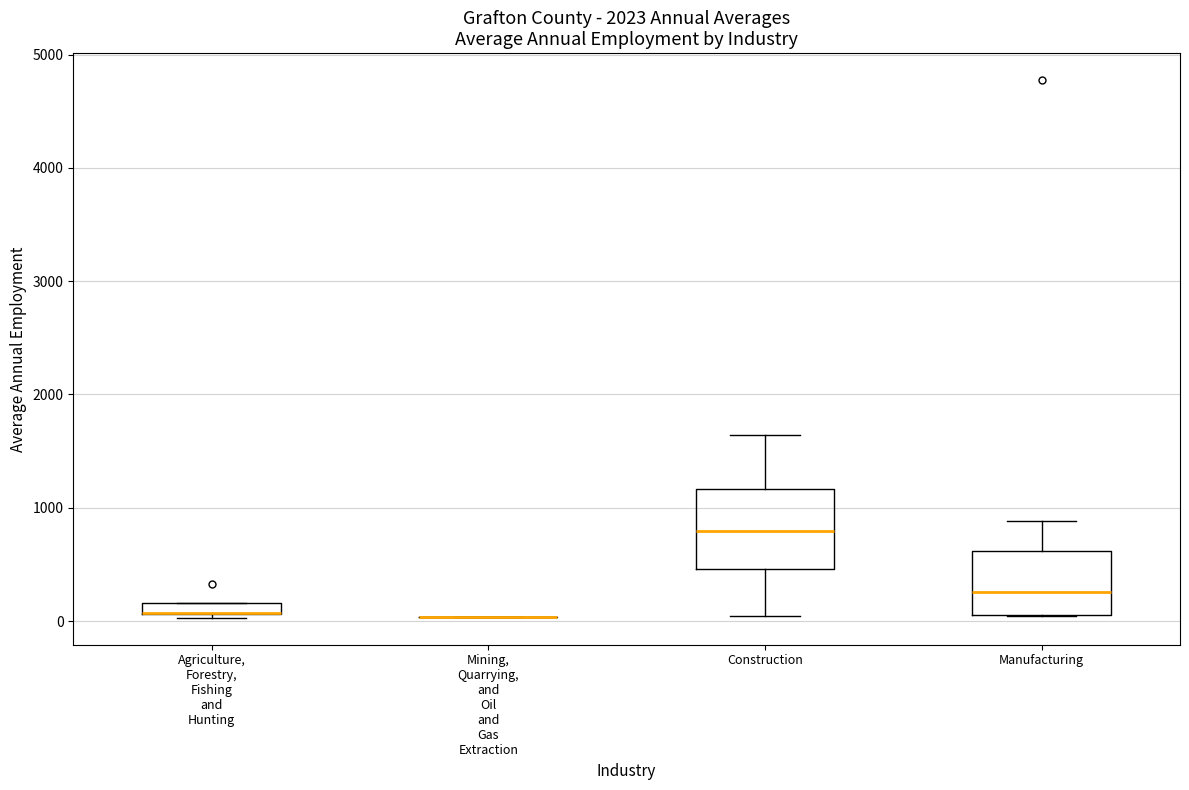

Which box is the tallest, from its lower edge to its upper edge?

Construction